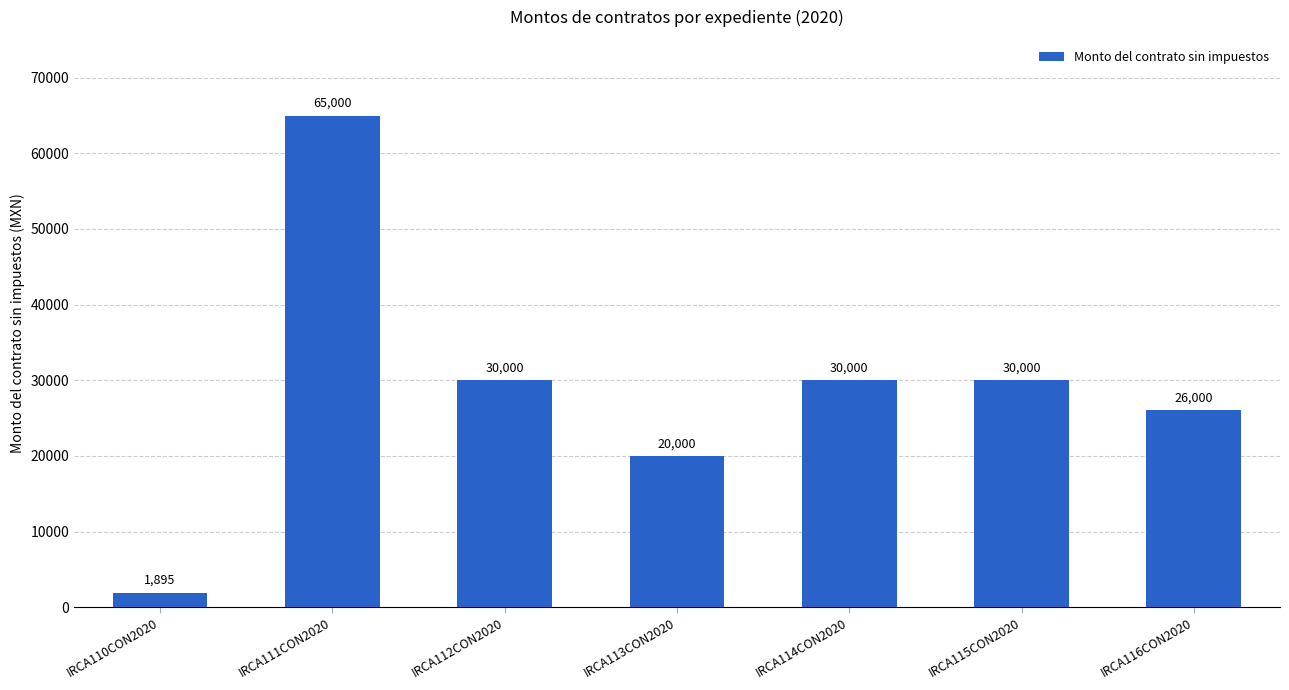

What is the ratio of the value at IRCA116CON2020 to the value at IRCA111CON2020?

0.4